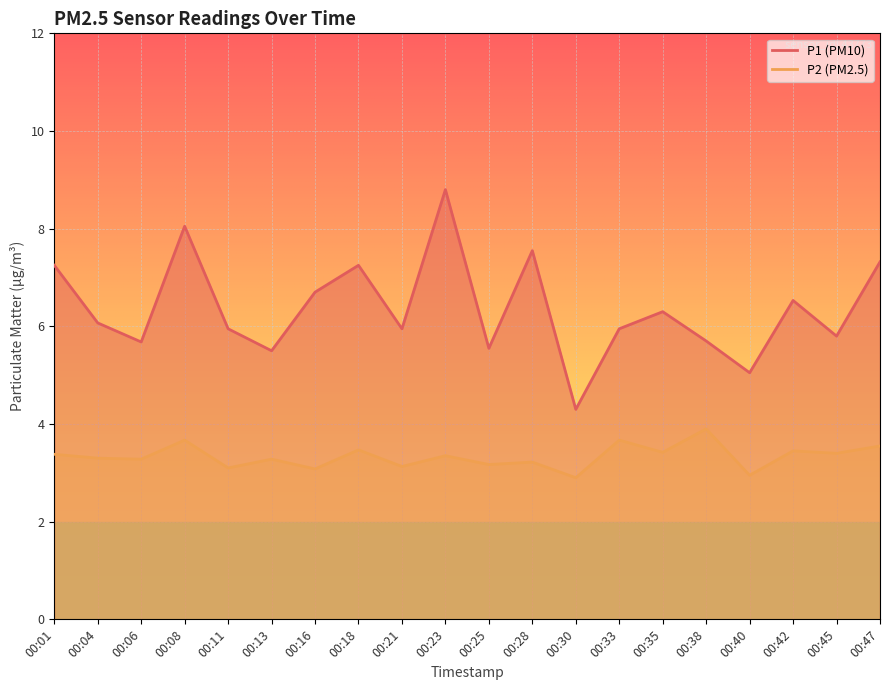

At how many categories does at least one series exceed 7?

6